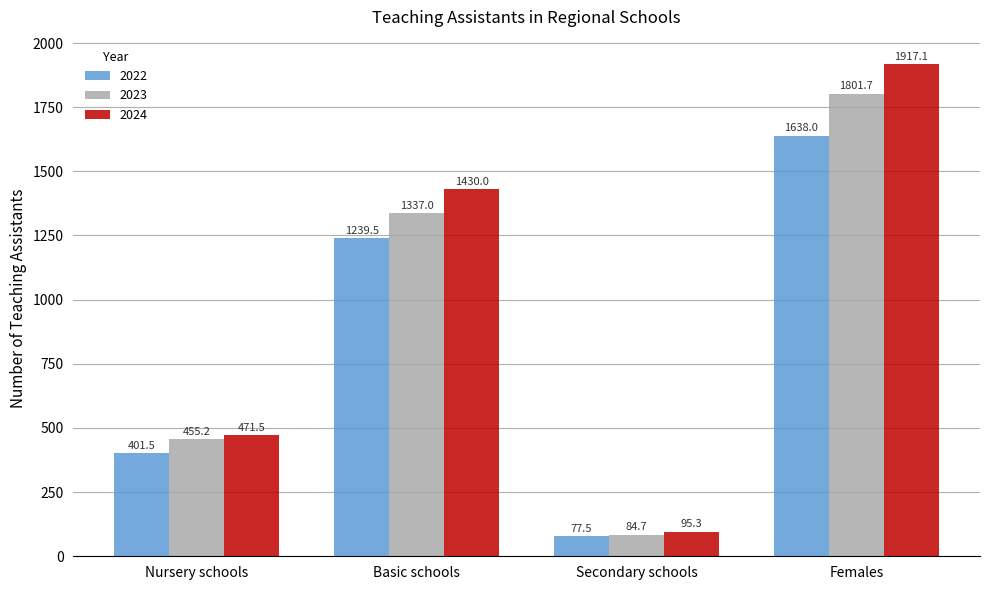

Does the chart contain any negative values?

No